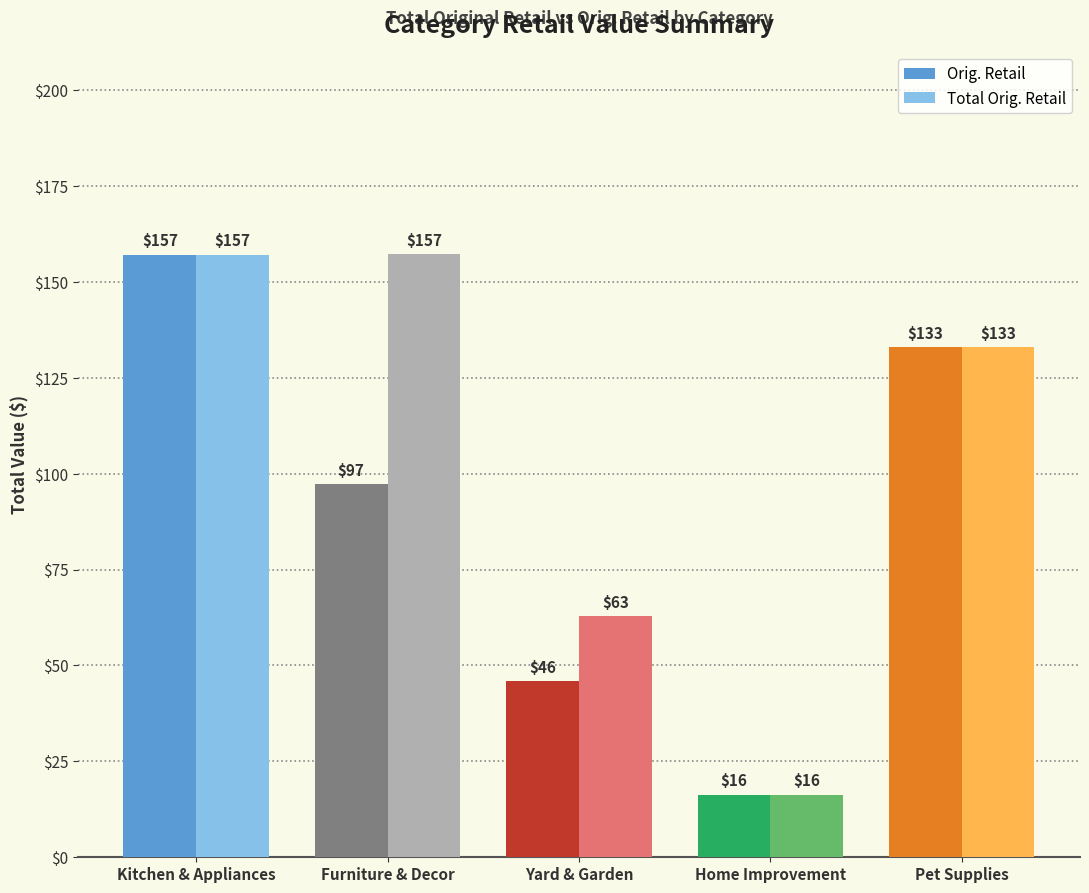

The value of Total Orig. Retail at Pet Supplies is 133.0. True or false?

True